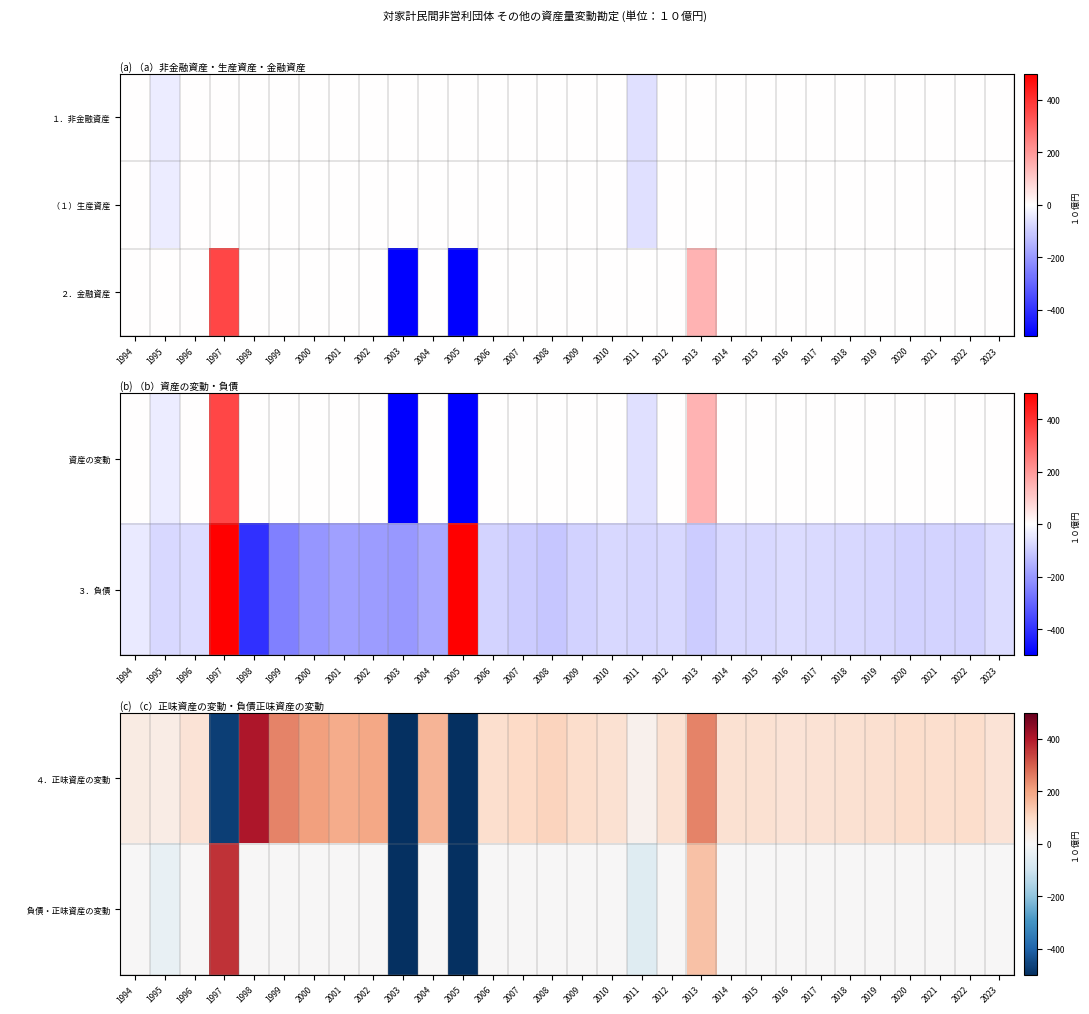

What is the minimum value shown in the chart?

-500.0